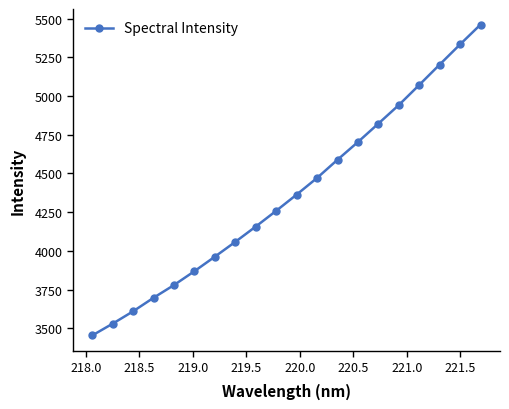

What is the smallest value displayed?

3453.4